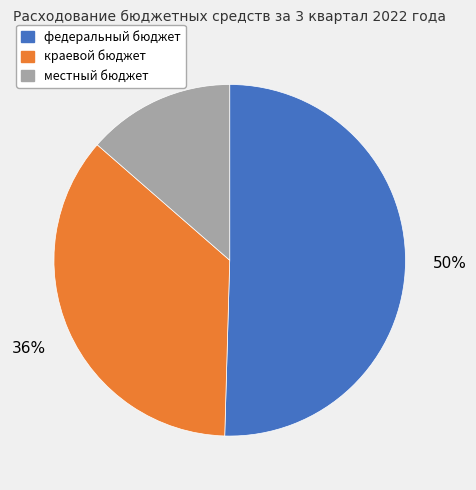

Which slice represents more than half of the pie?

федеральный бюджет